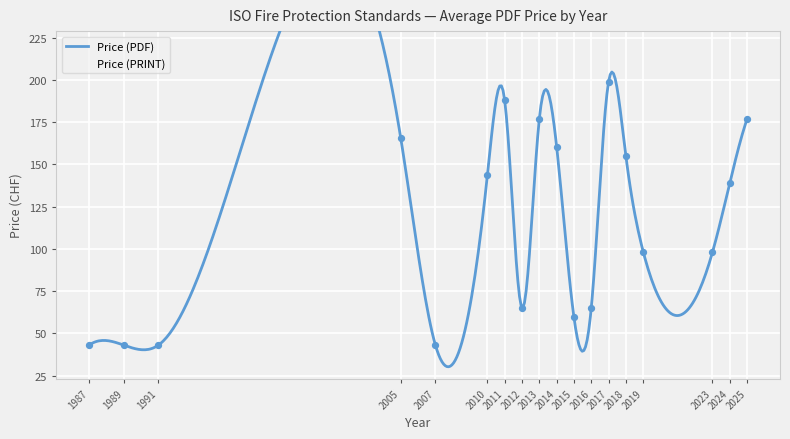

Is the value of Price (PDF) at 18 greater than the value of Price (PRINT) at 17?

No